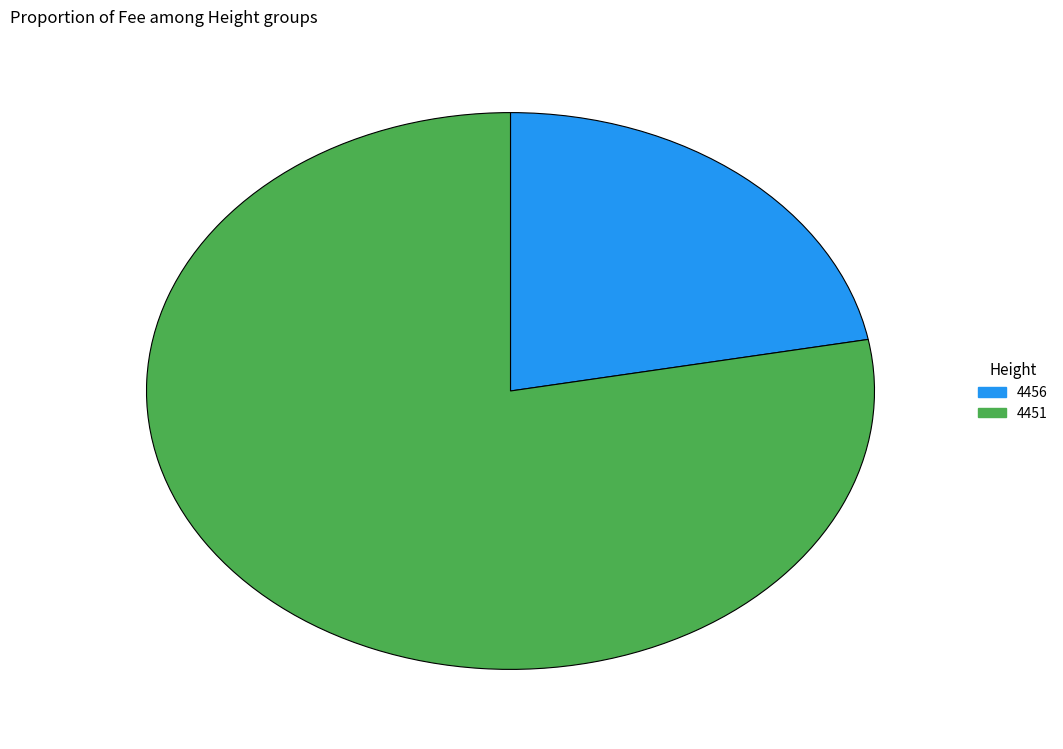

Is the sum of 4451 and 4456 greater than half?

Yes